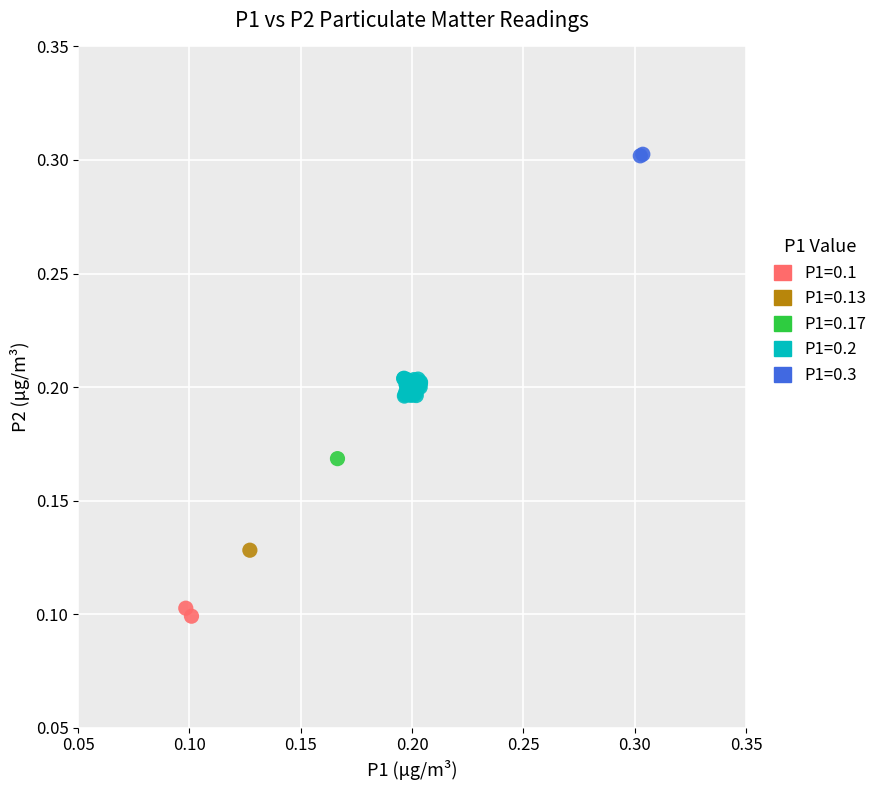

What are all the series names shown in the legend?

P1=0.1, P1=0.13, P1=0.17, P1=0.2, P1=0.3